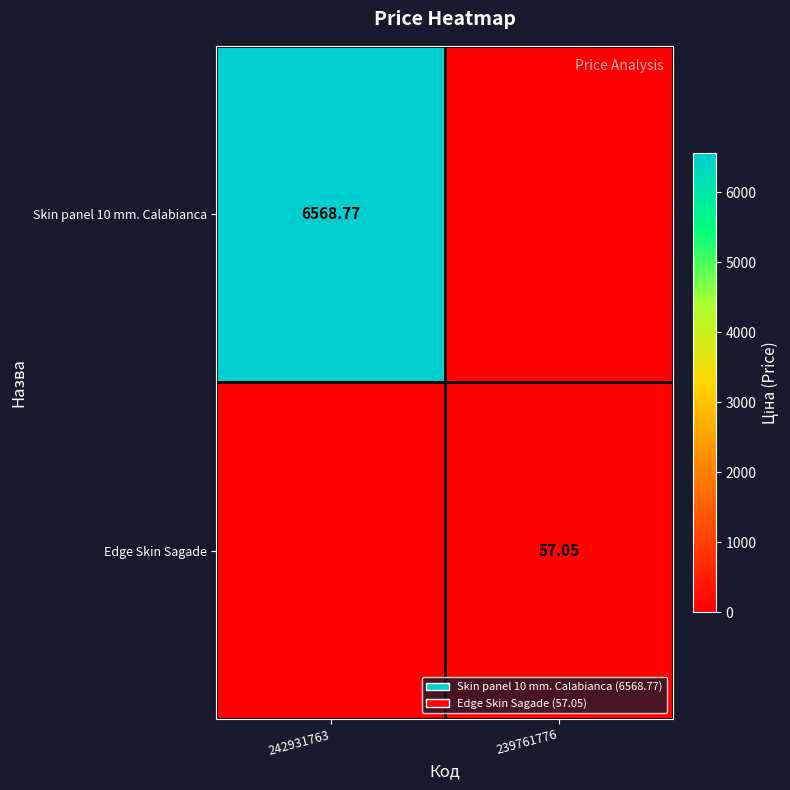

How many series are shown in this chart?

2